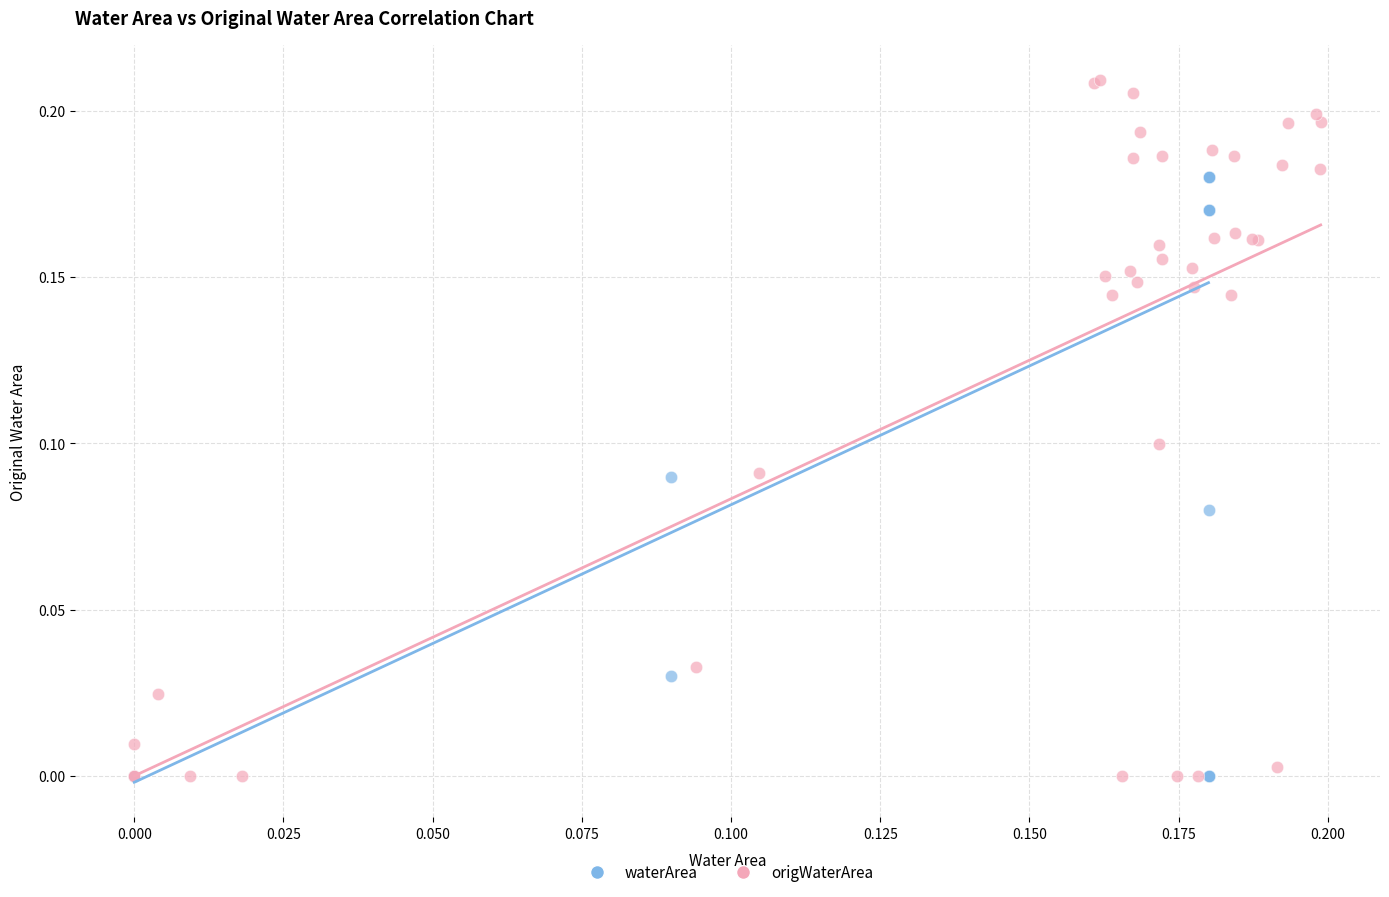

Which series reaches the maximum Y coordinate?

origWaterArea